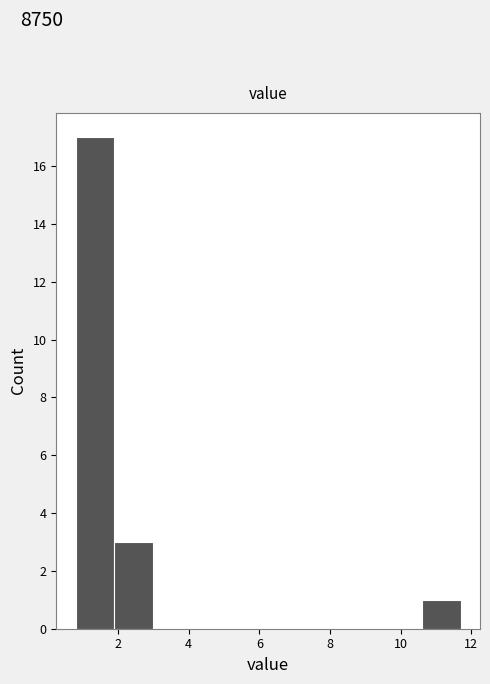

Reading left to right, transcribe this chart: for each bar, give the range it covers on the x-axis and its height. Neither the bar edges nor the heights are printed on the chart, so give them approximately, as read against the axes.

0.8 to 1.8: 17
1.8 to 3.0: 3
3.0 to 4.0: 0
4.0 to 5.2: 0
5.2 to 6.2: 0
6.2 to 7.4: 0
7.4 to 8.4: 0
8.4 to 9.6: 0
9.6 to 10.6: 0
10.6 to 11.8: 1